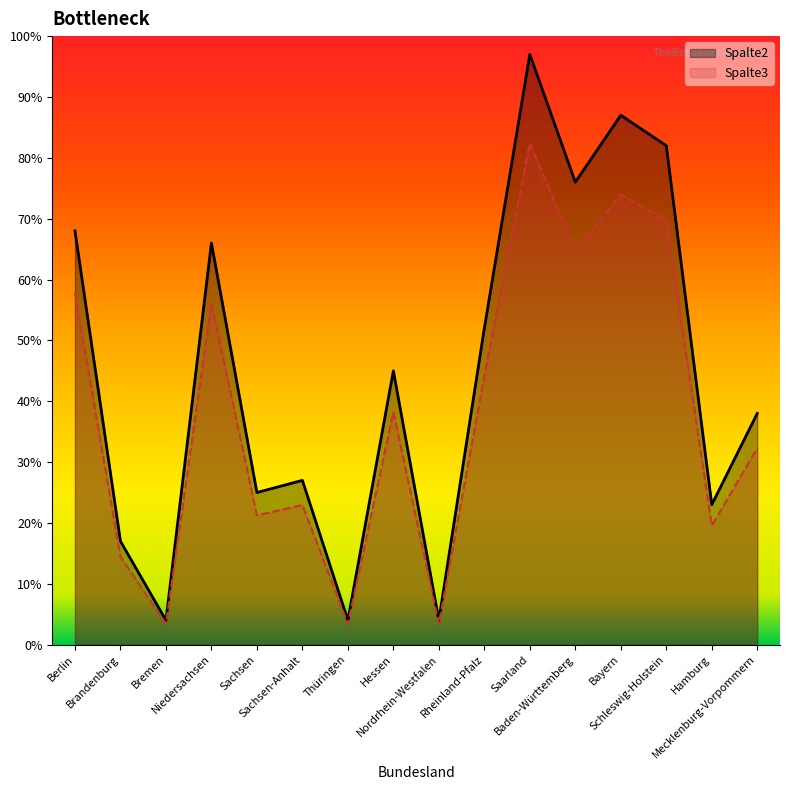

At which label is Spalte2 closest to 50?

Rheinland-Pfalz